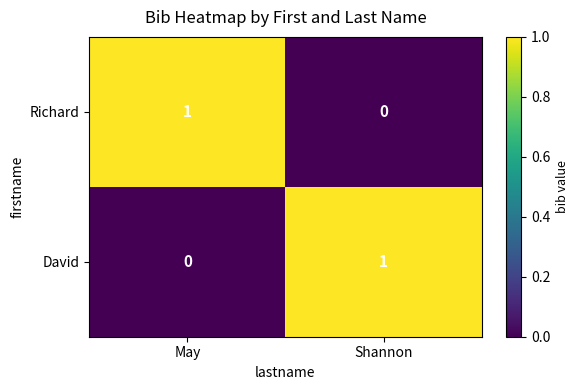

How many data points does each series have?

2